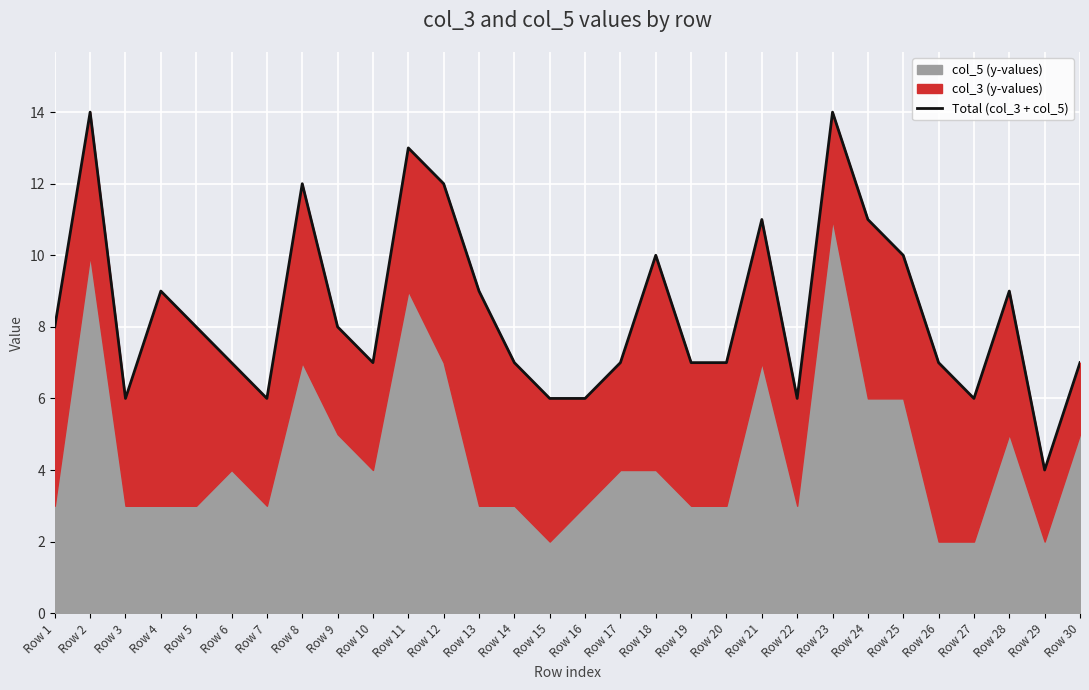

Rank the categories by value from highest to lowest.

Row 2, Row 23, Row 11, Row 8, Row 12, Row 21, Row 24, Row 18, Row 25, Row 4, Row 13, Row 28, Row 1, Row 5, Row 9, Row 6, Row 10, Row 14, Row 17, Row 19, Row 20, Row 26, Row 30, Row 3, Row 7, Row 15, Row 16, Row 22, Row 27, Row 29